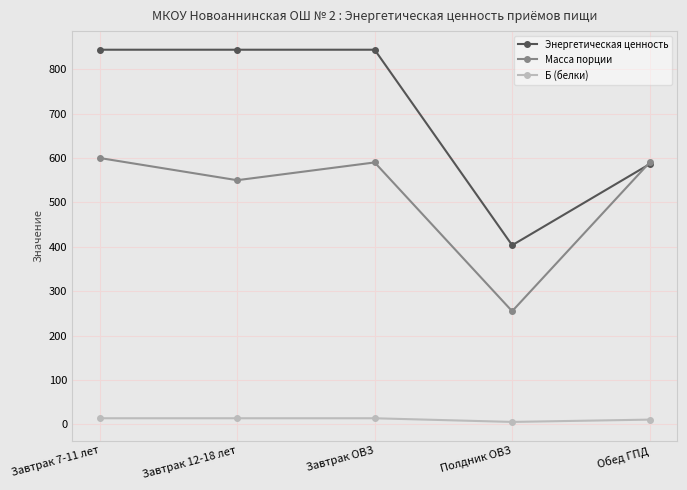

At Завтрак 12-18 лет, list the series in order from smallest to largest.

Б (белки), Масса порции, Энергетическая ценность